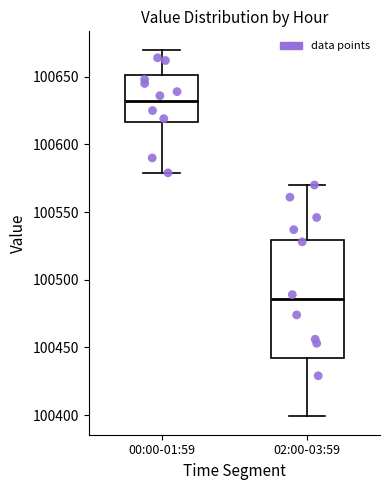

Comparing the boxes themselves (not the whiskers), which one is the tallest?

02:00-03:59